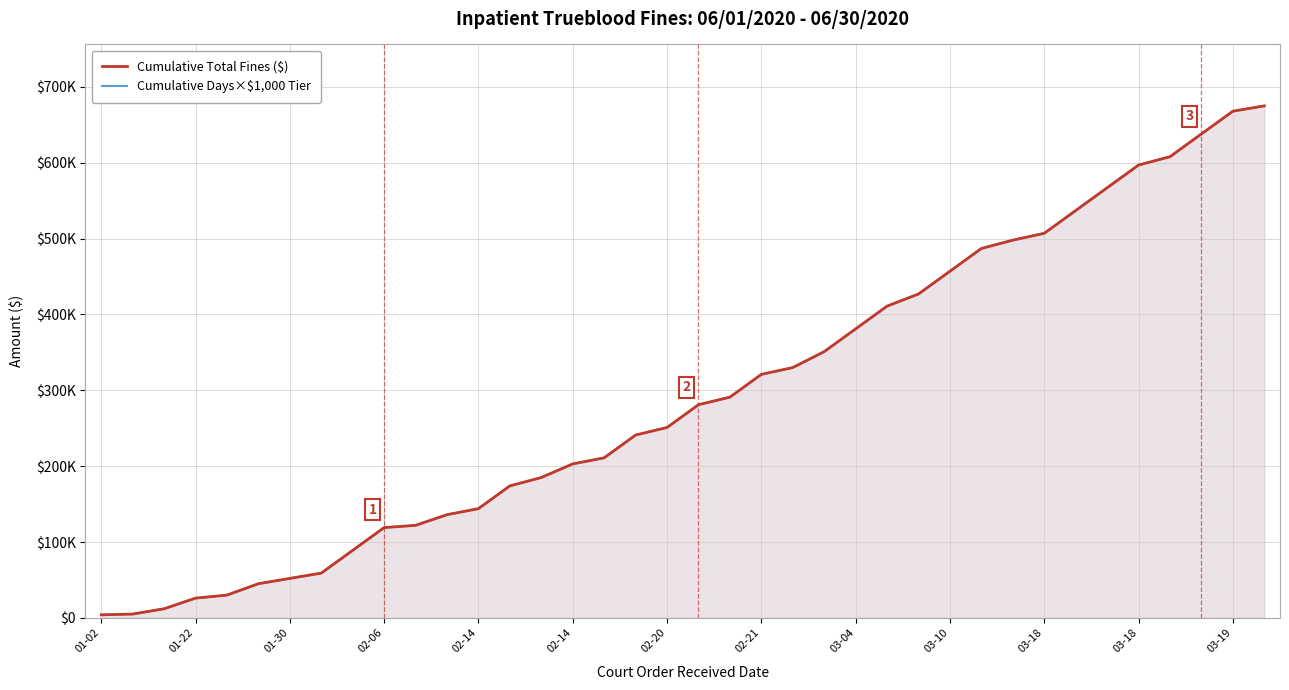

Rank the series by their maximum value, from lowest to highest.

Cumulative Total Fines ($), Cumulative Days×$1,000 Tier